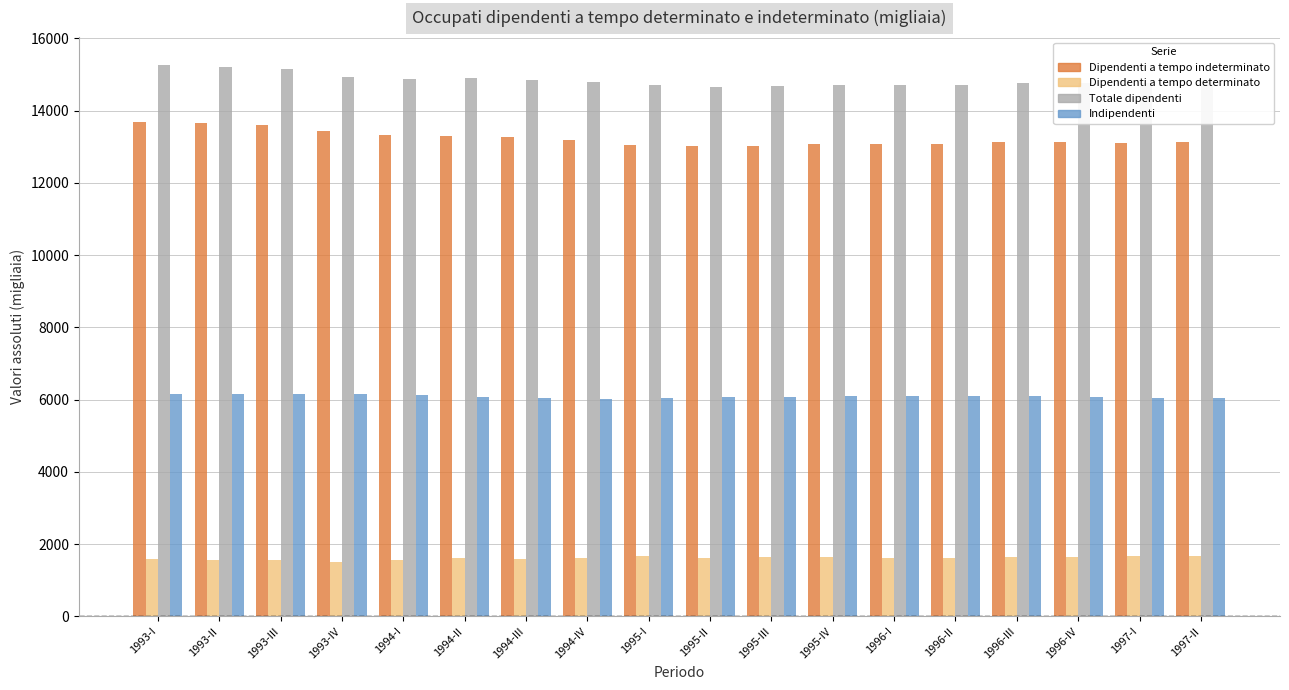

How many groups of bars are there?

18